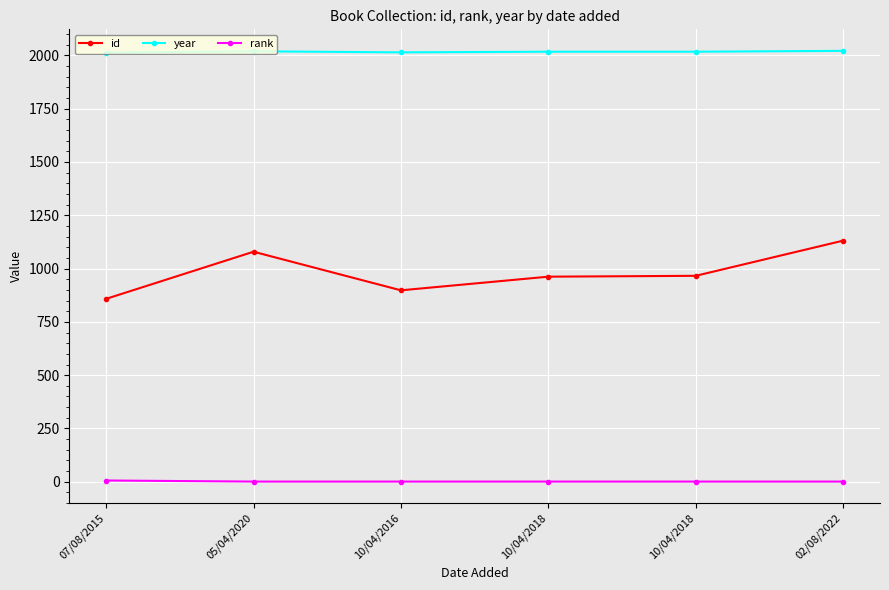

What is the total value across all series at 07/08/2015?

2877